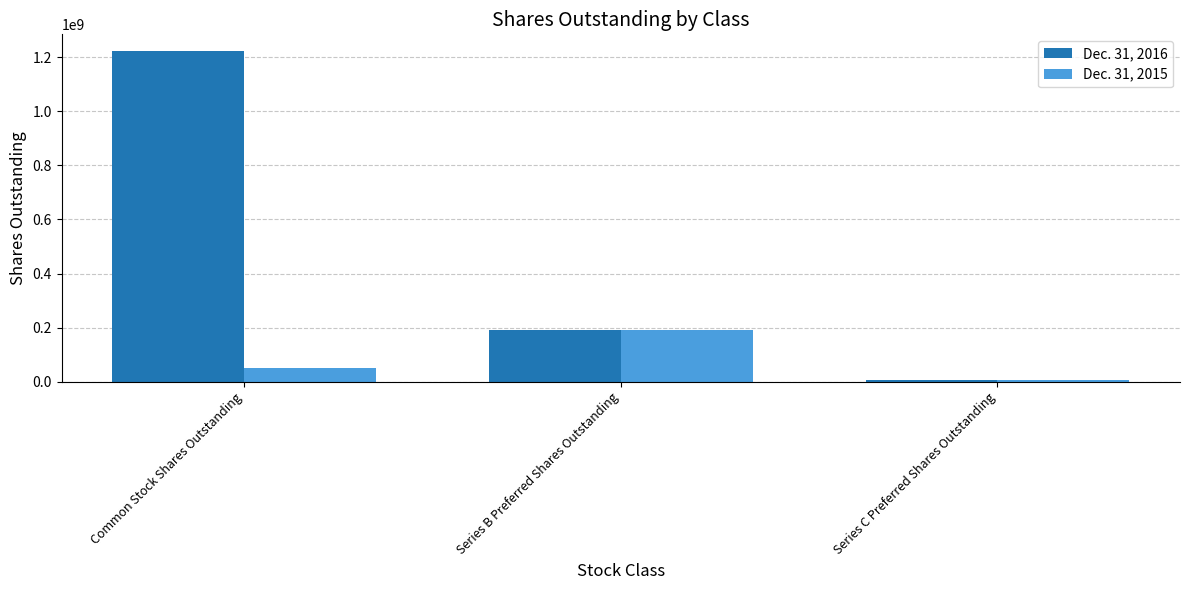

How many bars are there in total?

6